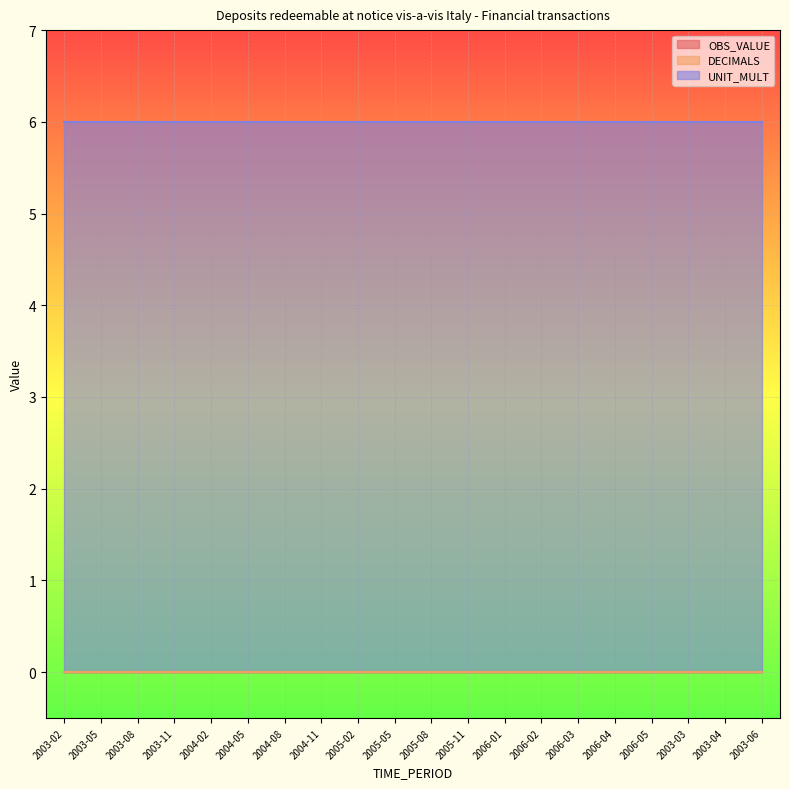

Which series has the largest total across all categories?

UNIT_MULT